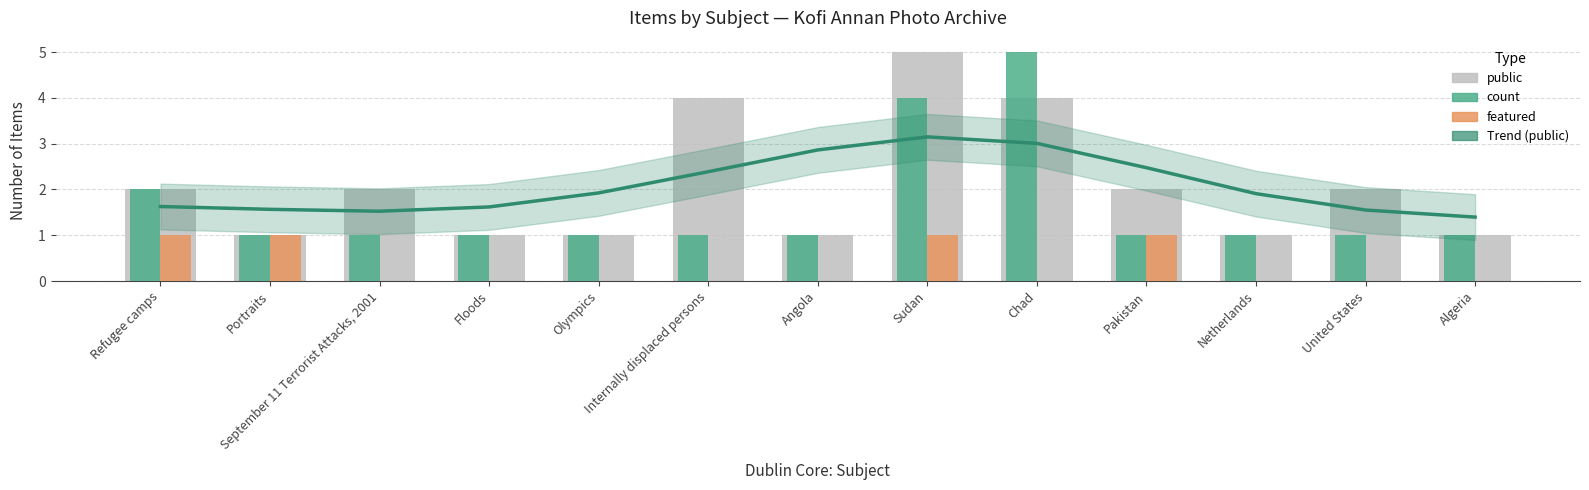

Reading left to right, extract all data points from this chart.

Trend (public): 1.6	1.6	1.5	1.6	1.9	2.4	2.9	3.1	3.0	2.5	1.9	1.6	1.4
public: 2.0	1.0	2.0	1.0	1.0	4.0	1.0	5.0	4.0	2.0	1.0	2.0	1.0
count: 2.0	1.0	1.0	1.0	1.0	1.0	1.0	4.0	5.0	1.0	1.0	1.0	1.0
featured: 1.0	1.0	0.0	0.0	0.0	0.0	0.0	1.0	0.0	1.0	0.0	0.0	0.0